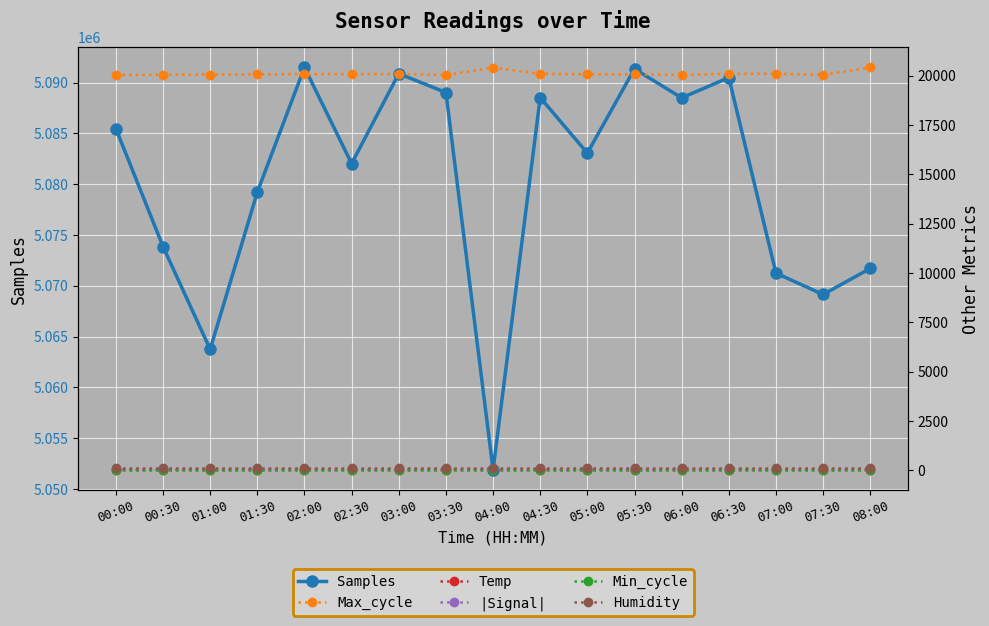

Which category has the lowest value across all series?

07:30